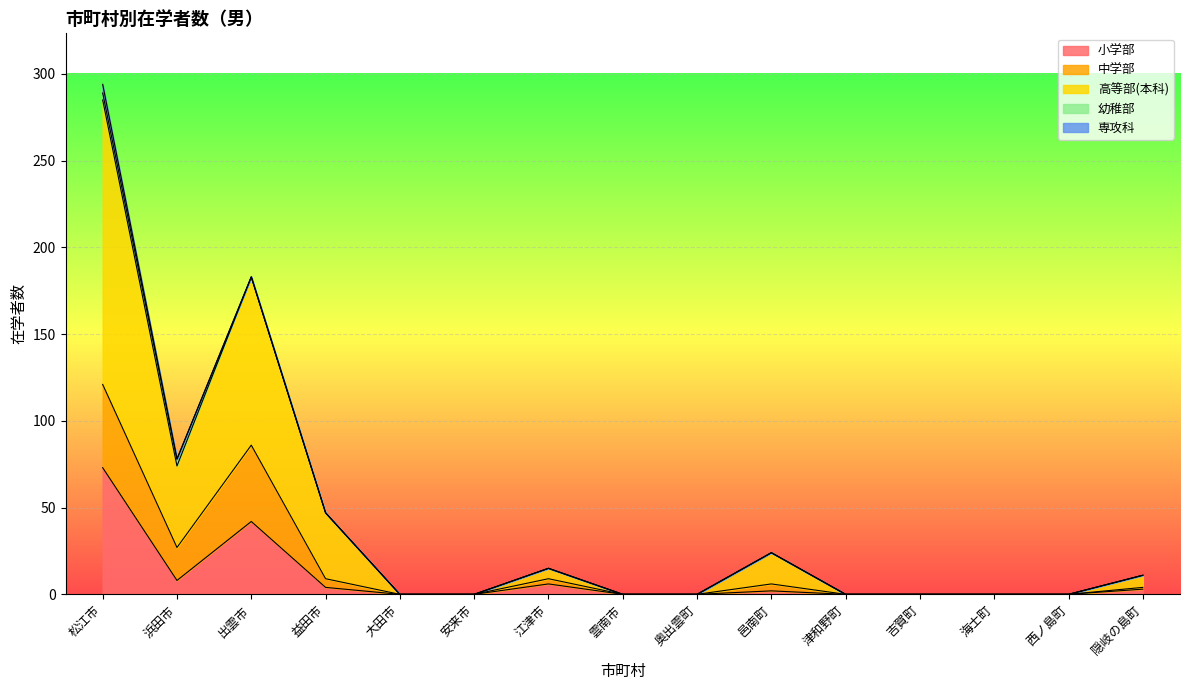

Which series changed the most between 吉賀町 and 西ノ島町?

小学部